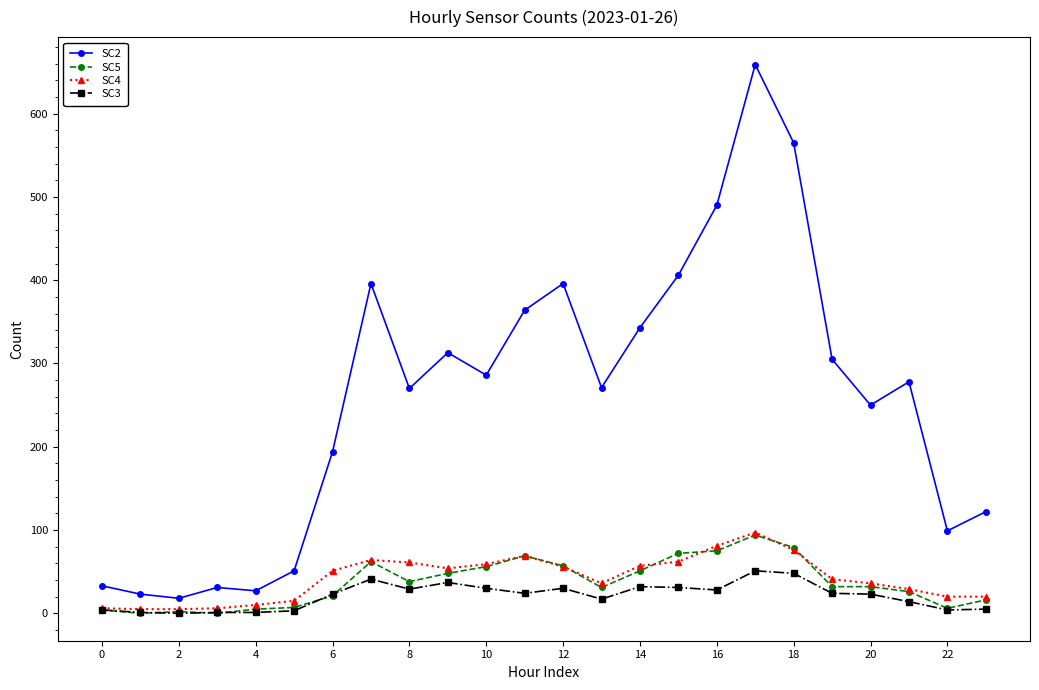

True or false: SC5 and SC2 cross at least once.

False